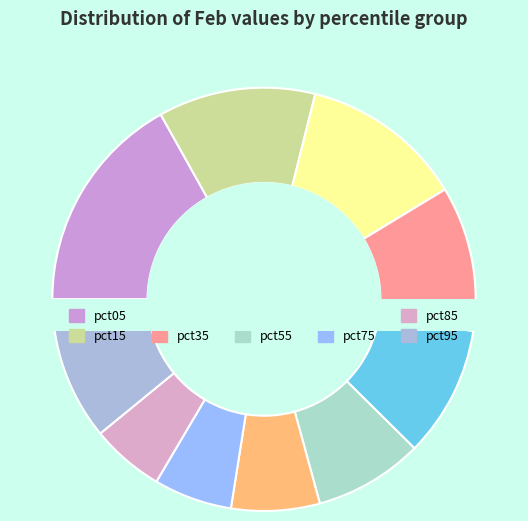

To the nearest percent, what percentage of the pie is pct85?

6%